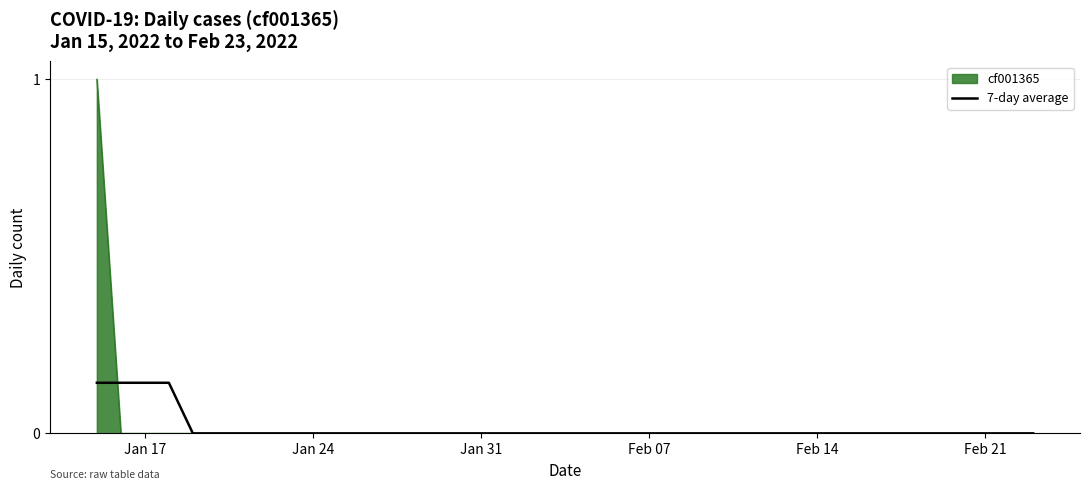

Count the number of data series in this chart.

2